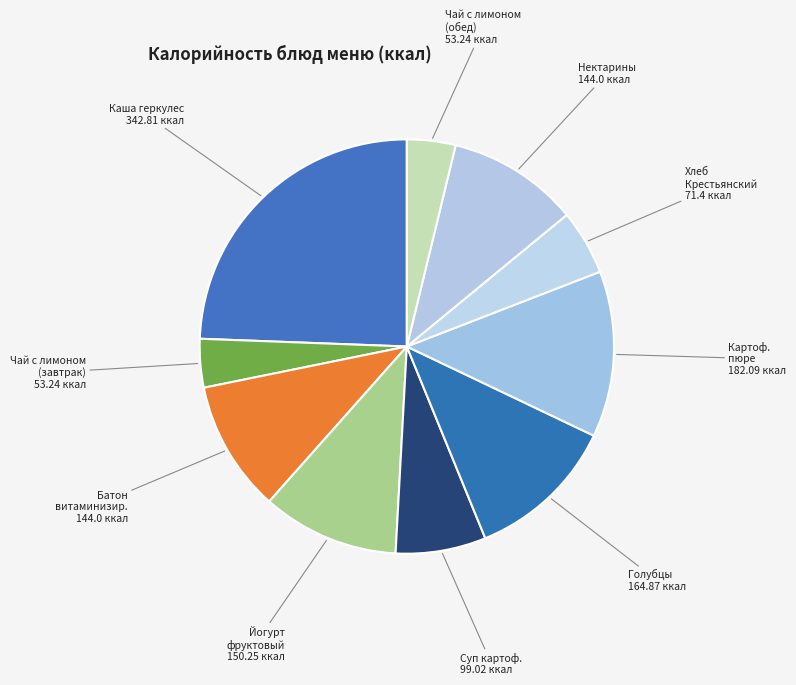

How many slices are in this pie chart?

10